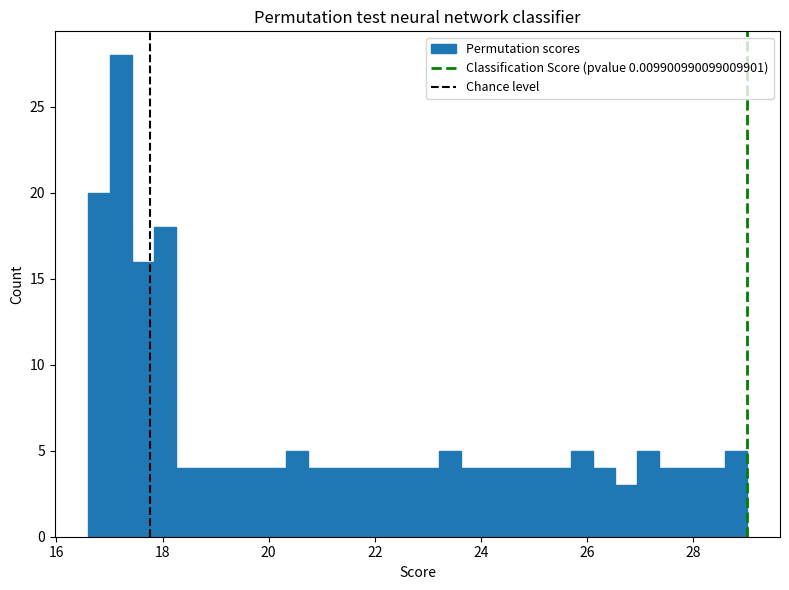

Around what value on the x-axis is the tallest bar? Give the approximate position of its centre, as read against the axis.

17.2